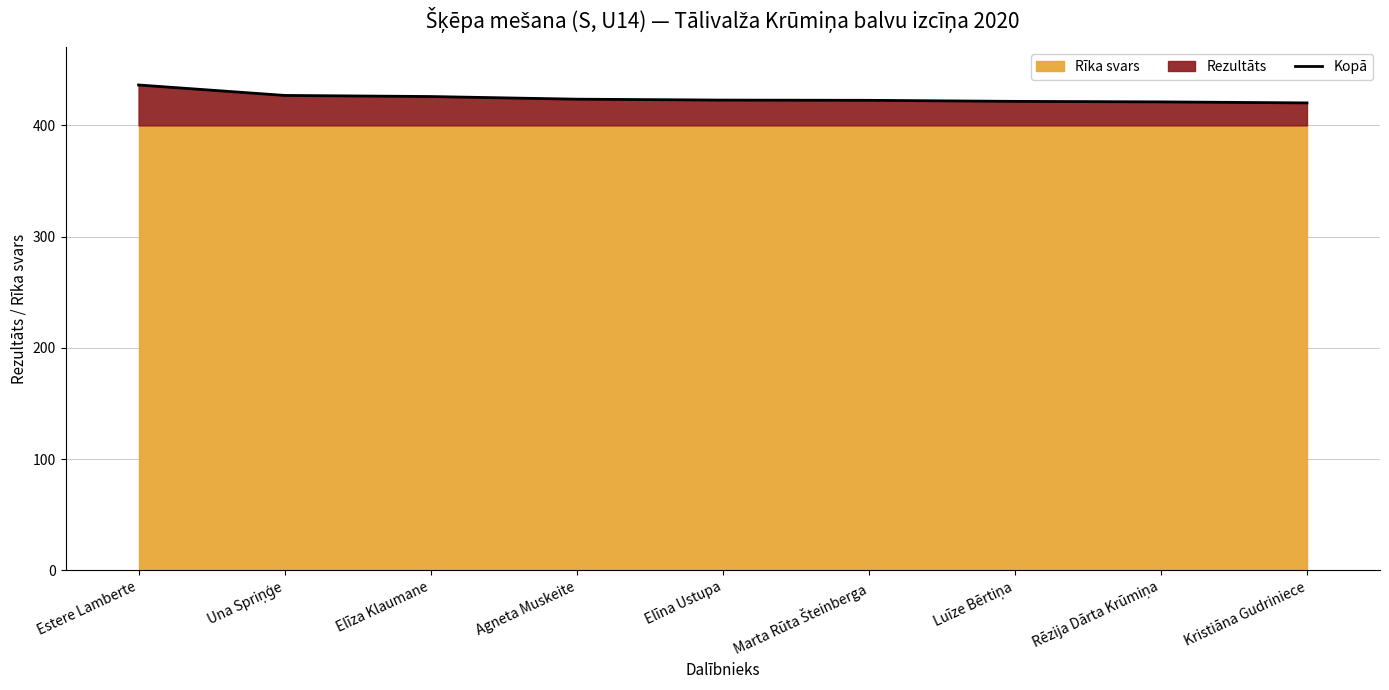

Is it true that the value at Elīza Klaumane is 425.9?

True